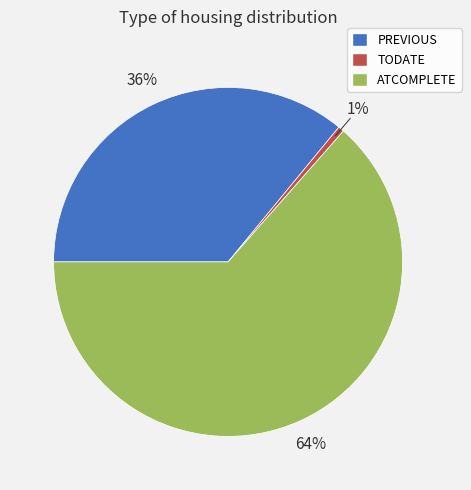

Which category accounts for the majority?

ATCOMPLETE